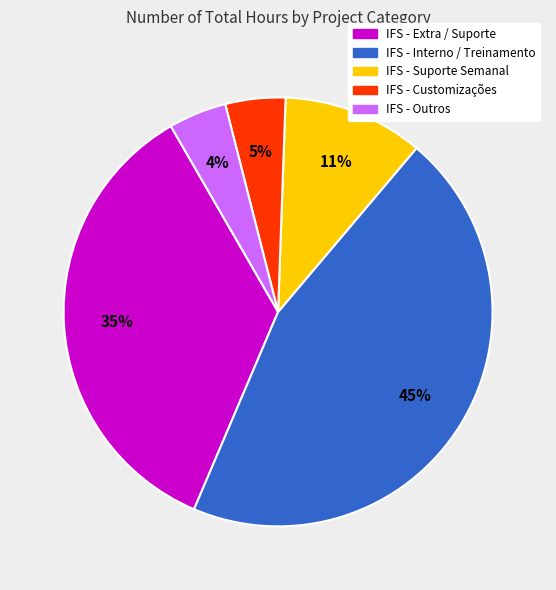

Is there any slice that represents more than half of the pie?

No